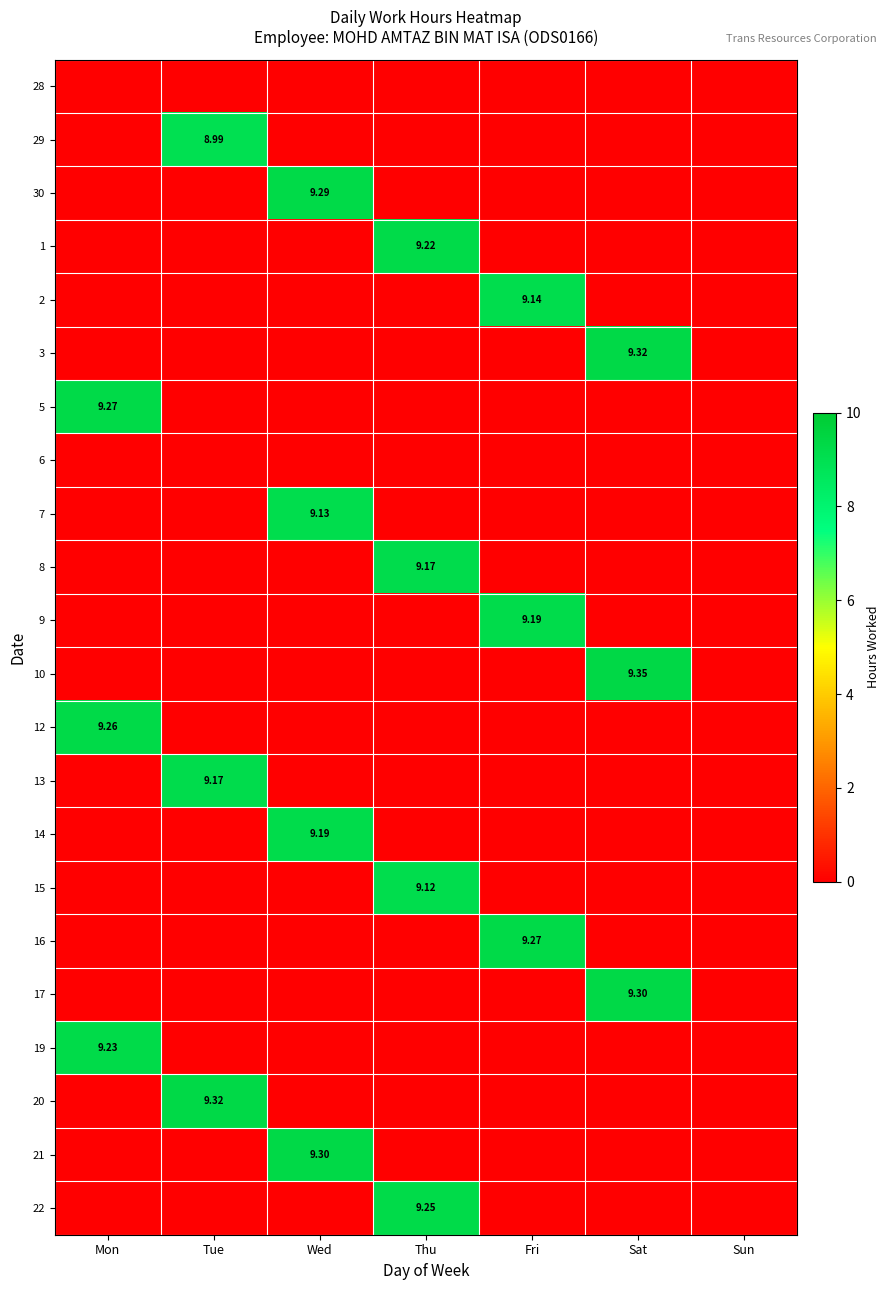

What is the spread (max minus min) of values at Wed?

9.3